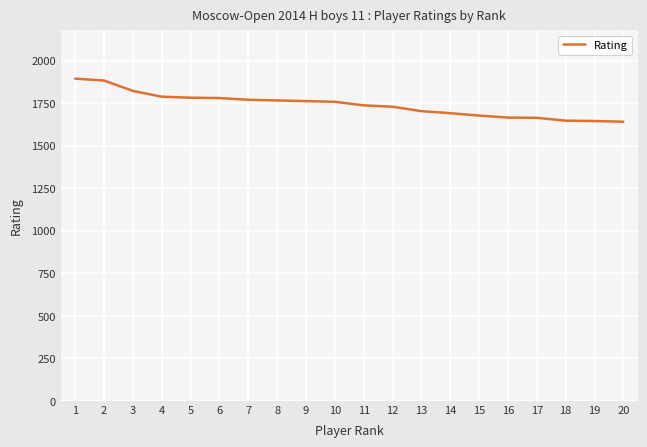

Approximately how many times larger is the value at 10 compared to 9?

1.0